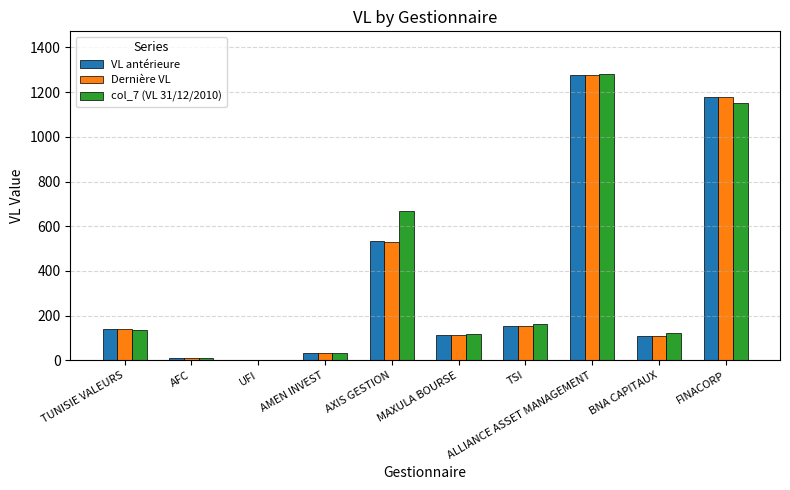

Which category has the highest value across all series?

ALLIANCE ASSET MANAGEMENT